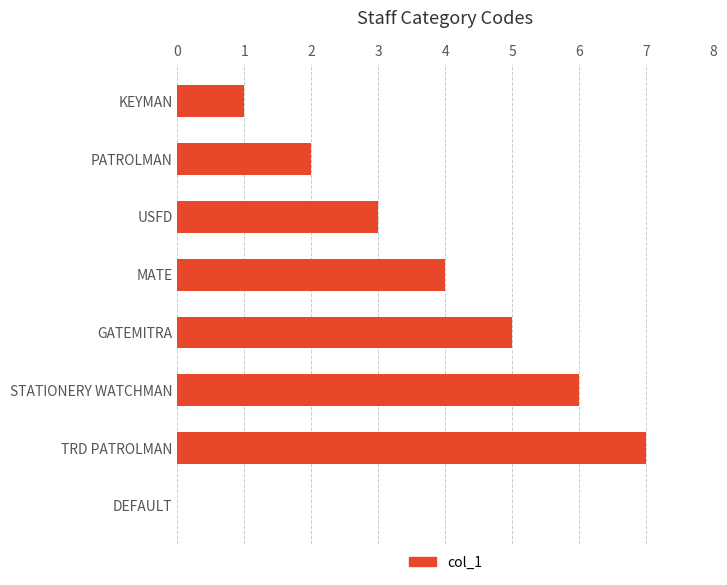

The value at DEFAULT is 0. True or false?

True